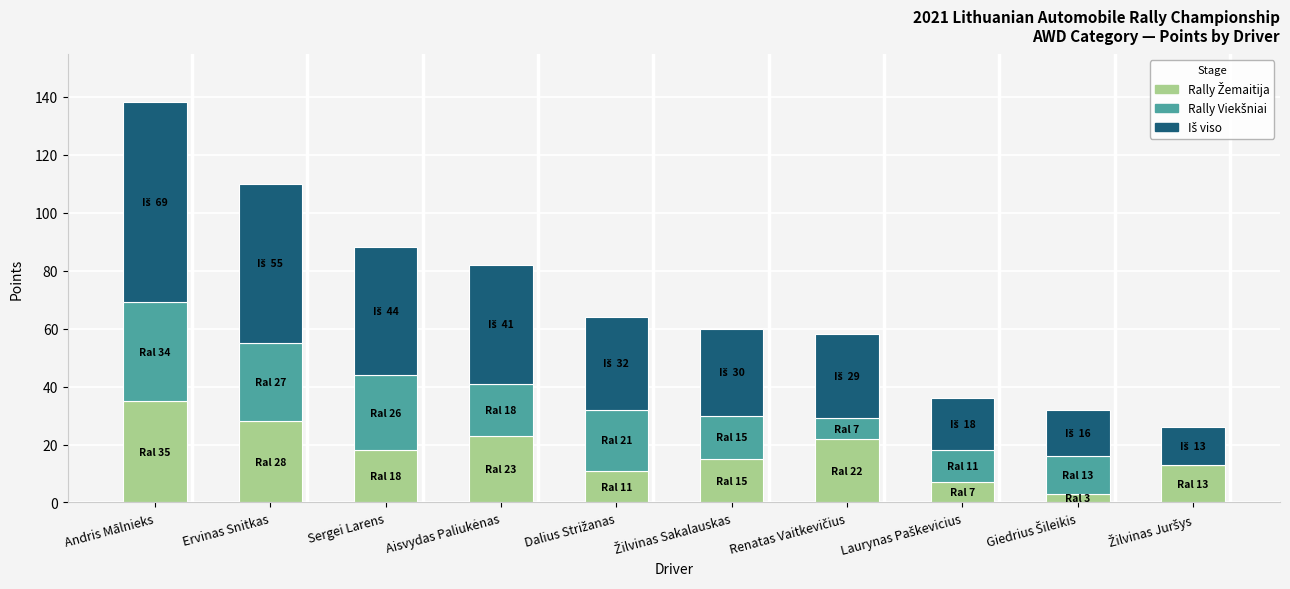

Are the bars horizontal?

No